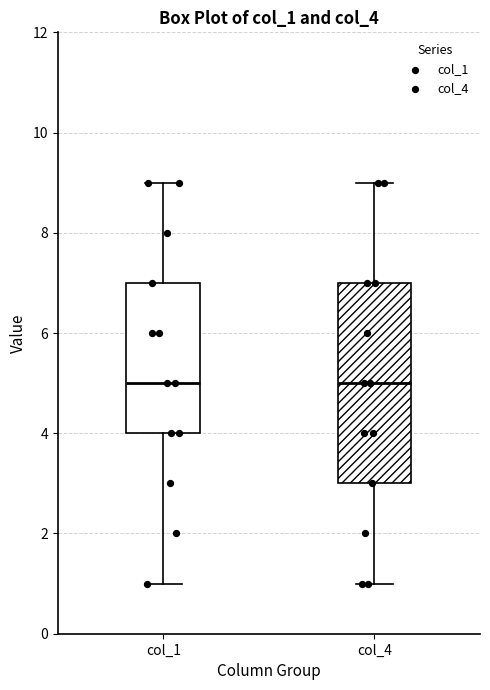

Reading left to right, transcribe this box plot: for each box, give where its median line is, the range the box spans, and where its two whiskers end, as read against the y-axis. The values are not printed on the chart, so give them approximately, as read against the axis.

col_1: median 5, box 4 to 7, whiskers 1 to 9
col_4: median 5, box 3 to 7, whiskers 1 to 9